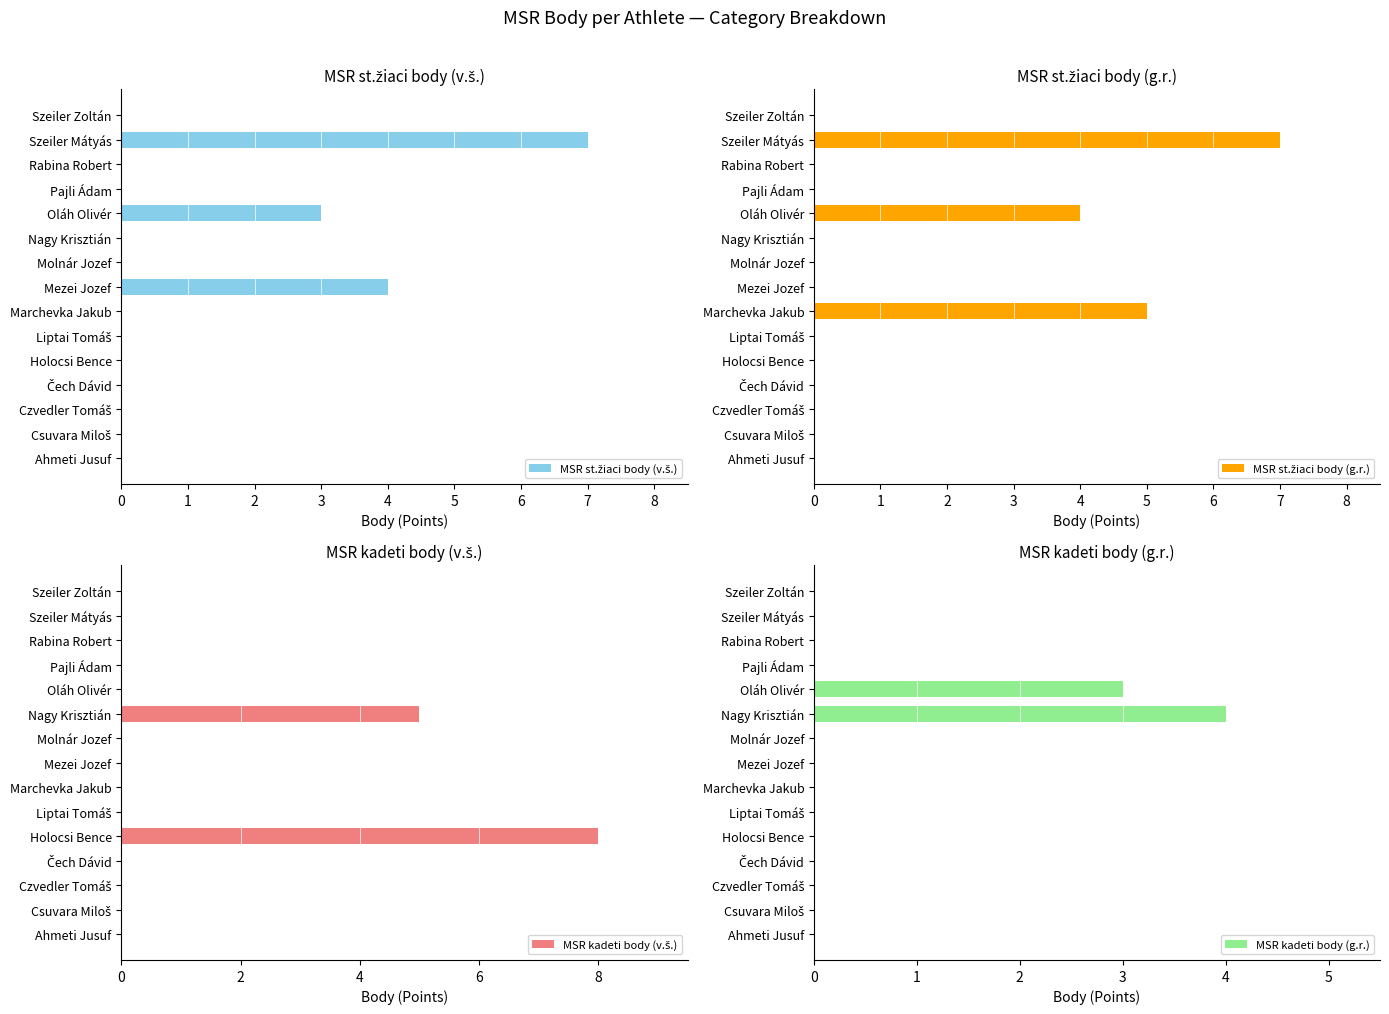

Rank the series by their maximum value, from lowest to highest.

MSR kadeti body (g.r.), MSR st.žiaci body (v.š.), MSR st.žiaci body (g.r.), MSR kadeti body (v.š.)